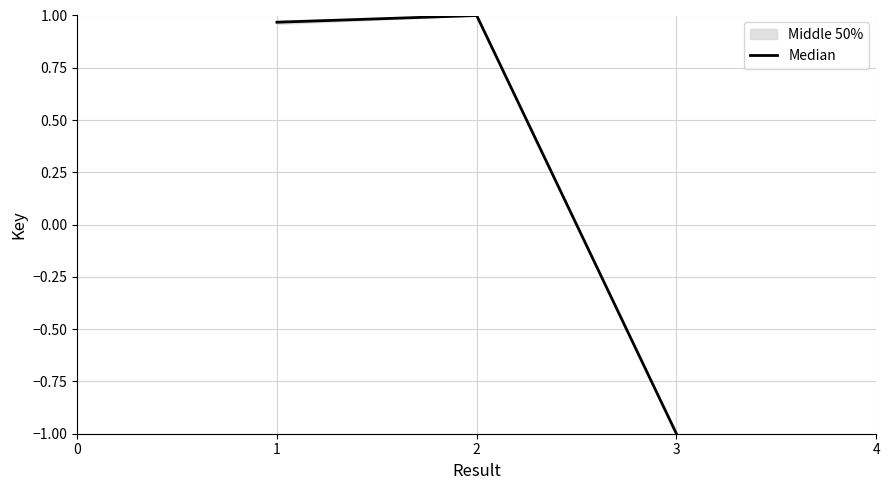

Is it true that Median equals 1.6 at 1?

False